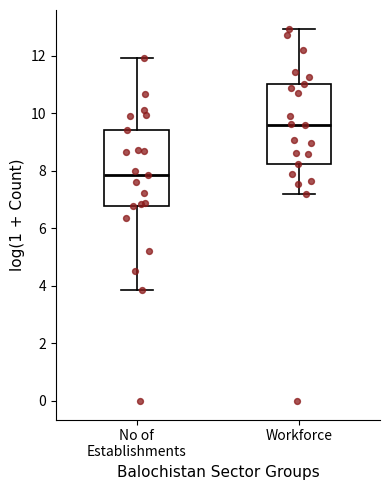

Reading left to right, read every box against the y-axis: the position of its median line, the range the box covers, and the ends of its whiskers. The values are not printed on the chart, so give them approximately, as read against the axis.

No of Establishments: median 7.8, box 6.8 to 9.4, whiskers 3.8 to 12.0
Workforce: median 9.6, box 8.2 to 11.0, whiskers 7.2 to 13.0